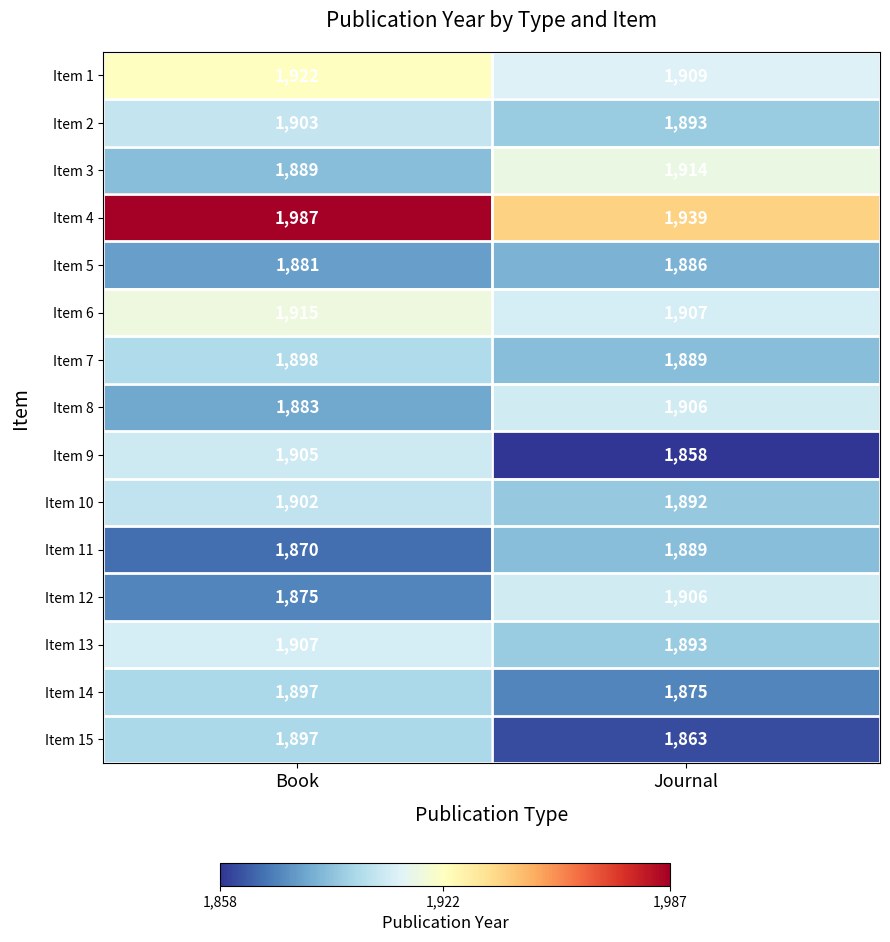

What is the sum of all Item 7 values?

3787